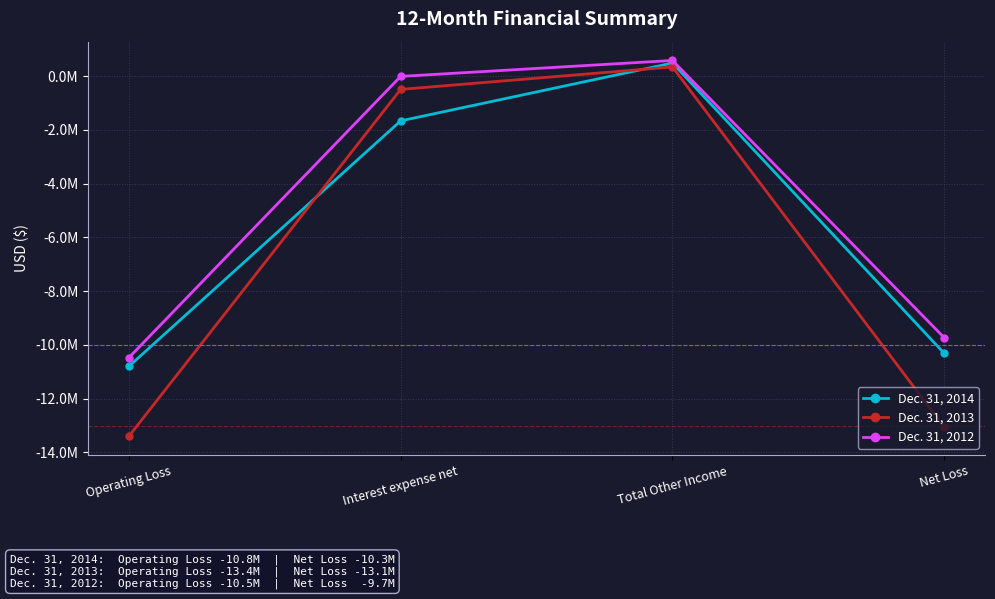

What is the sum of the Dec. 31, 2012 values at Interest expense net and Operating Loss?

-10491155